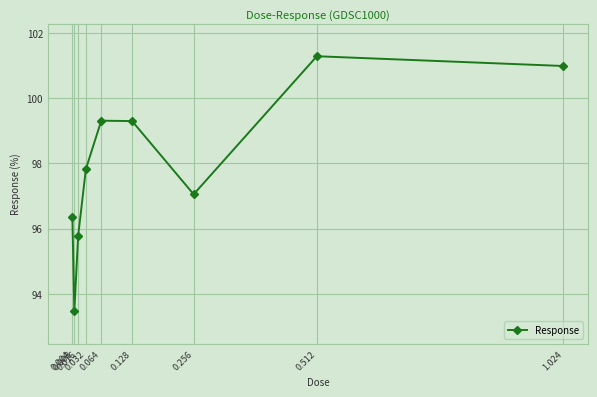

What is the value of the 3rd point from the left?

95.8